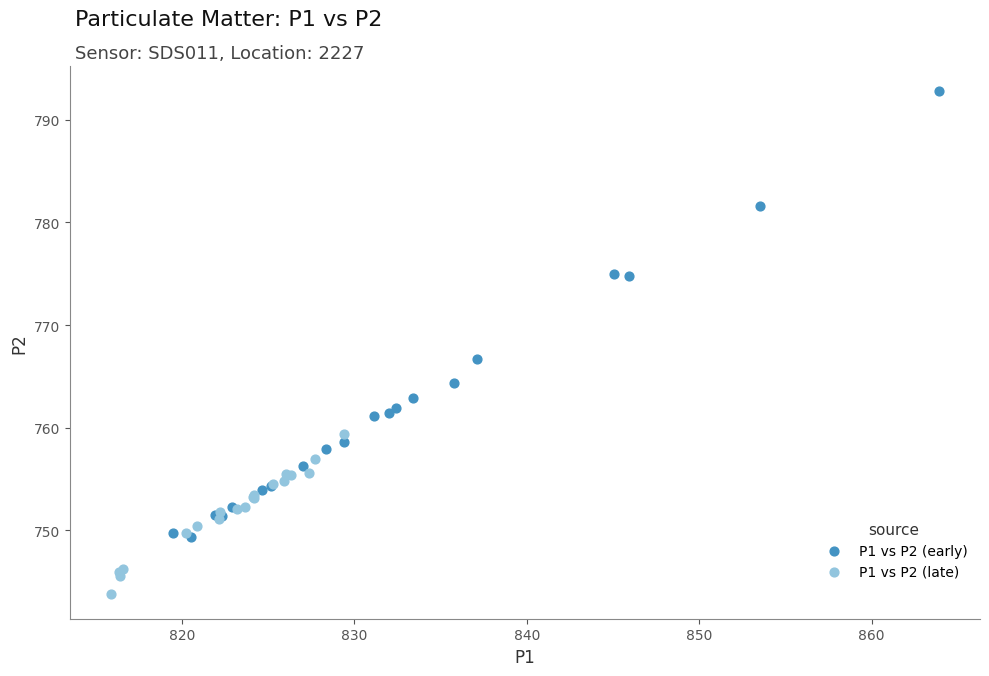

Which series reaches the maximum Y coordinate?

P1 vs P2 (early)